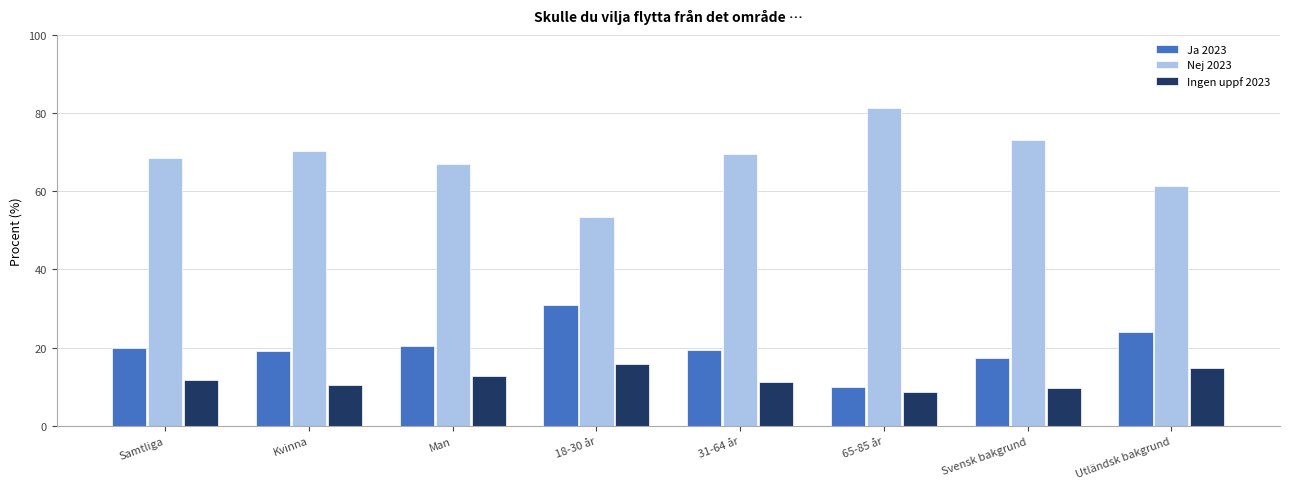

What is the value of the Ja 2023 bar at the 8th from the left?

24.0